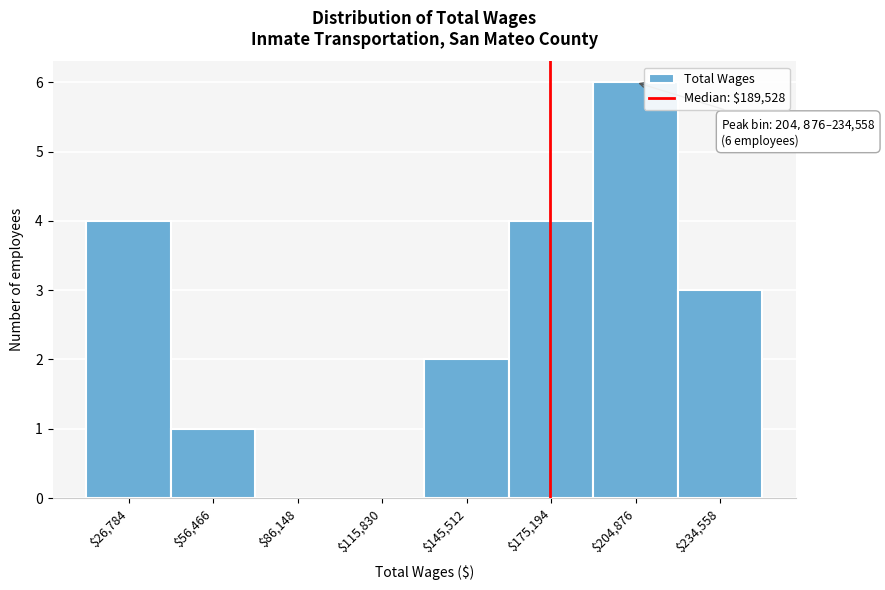

Is it true that the value at $204,876 is 6?

True